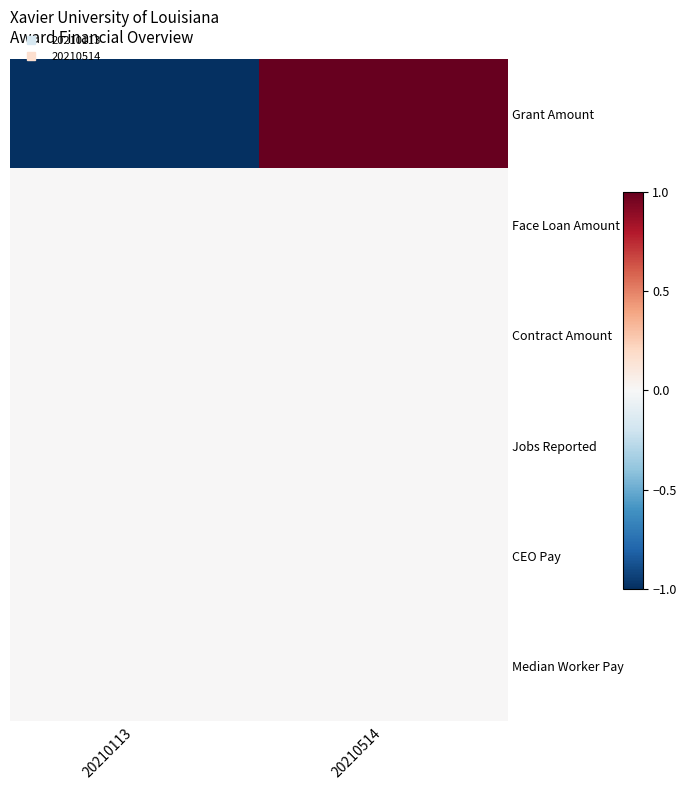

Which label corresponds to the largest value in the chart?

20210514